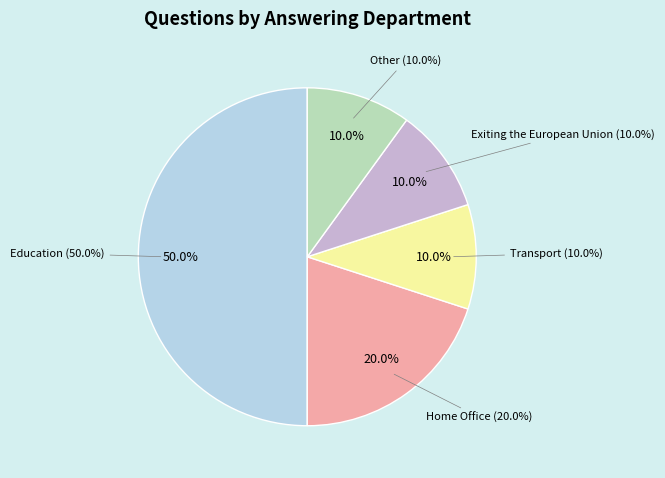

Is there any slice that represents more than half of the pie?

No